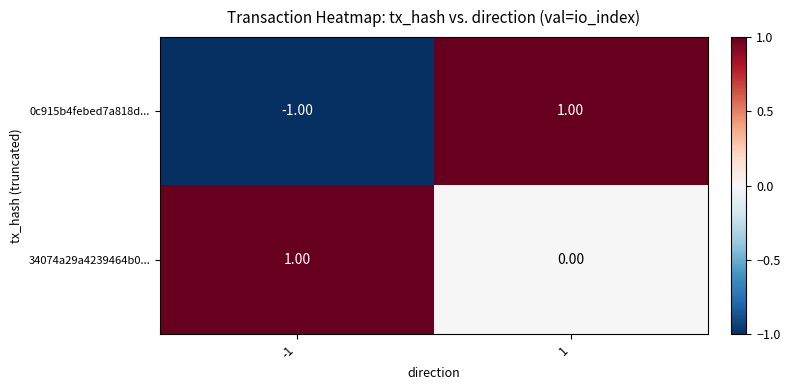

Rank the categories by 34074a29a4239464b0... value from lowest to highest.

1, -1